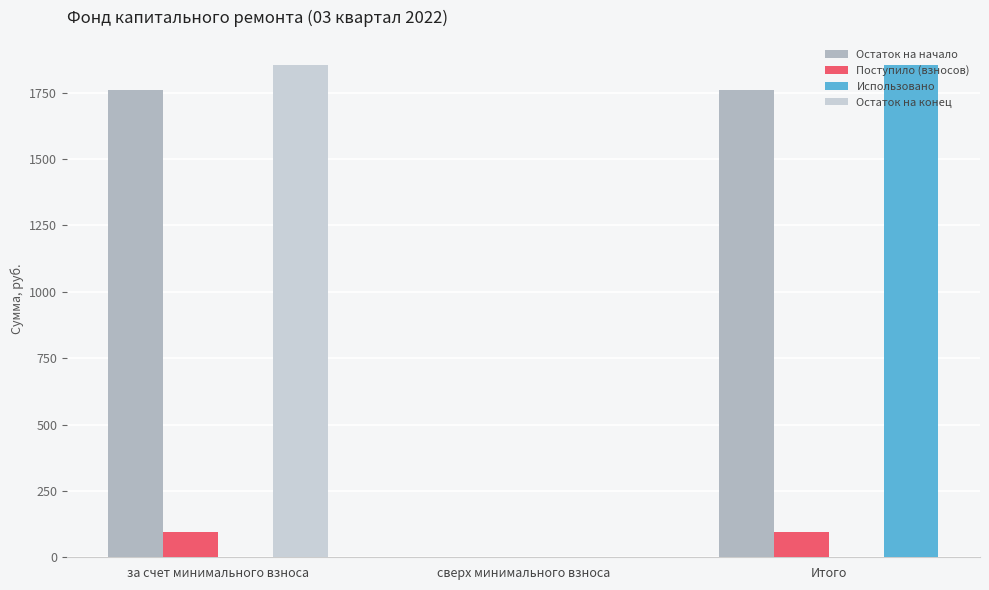

What is the maximum value for Поступило (взносов)?

96.2